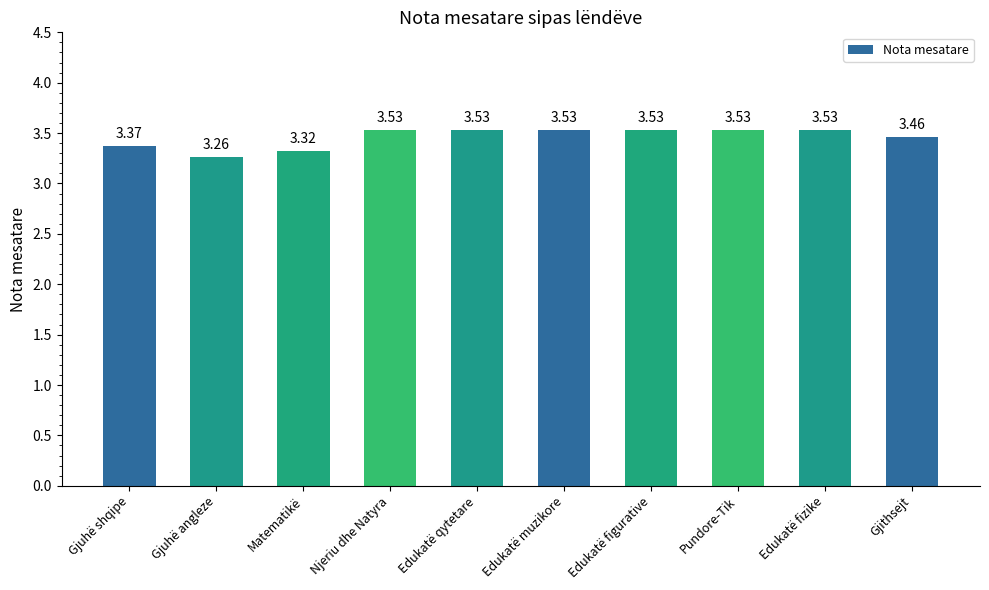

Where is the data nearest to the value 3?

Gjuhë angleze